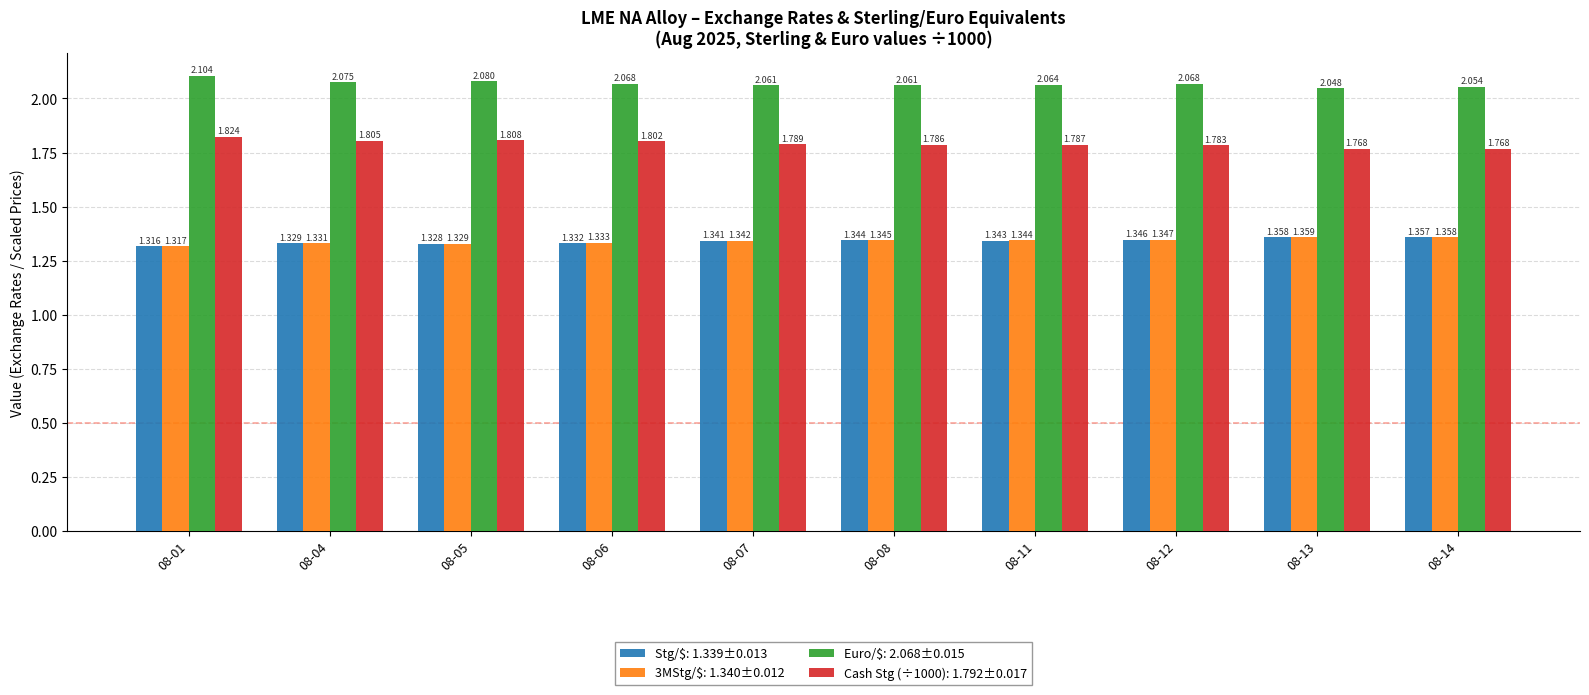

True or false: 3MStg/$ has a value of 2.1 at 08-12.

False